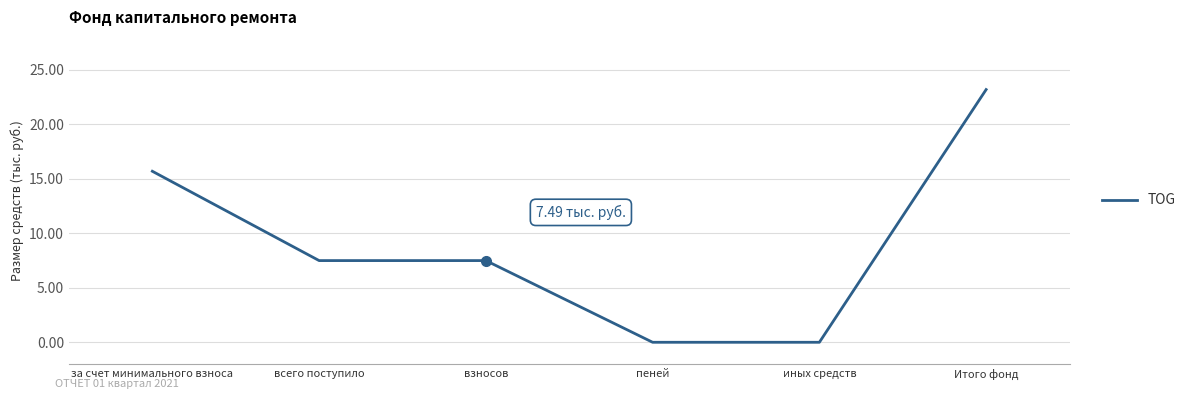

What is the label of the 6th point from the left?

Итого фонд